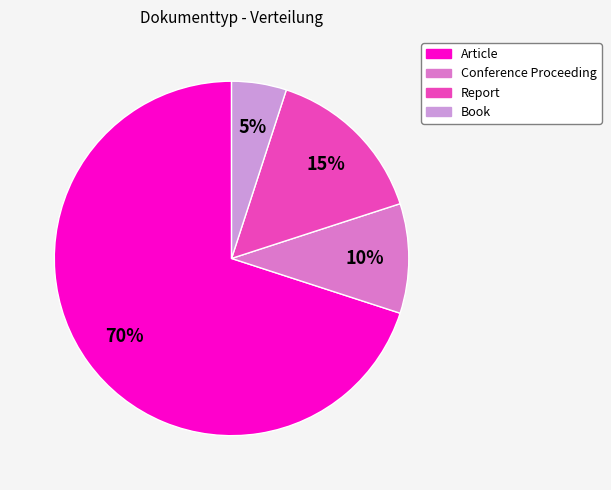

True or false: Report accounts for 15% of the total.

True